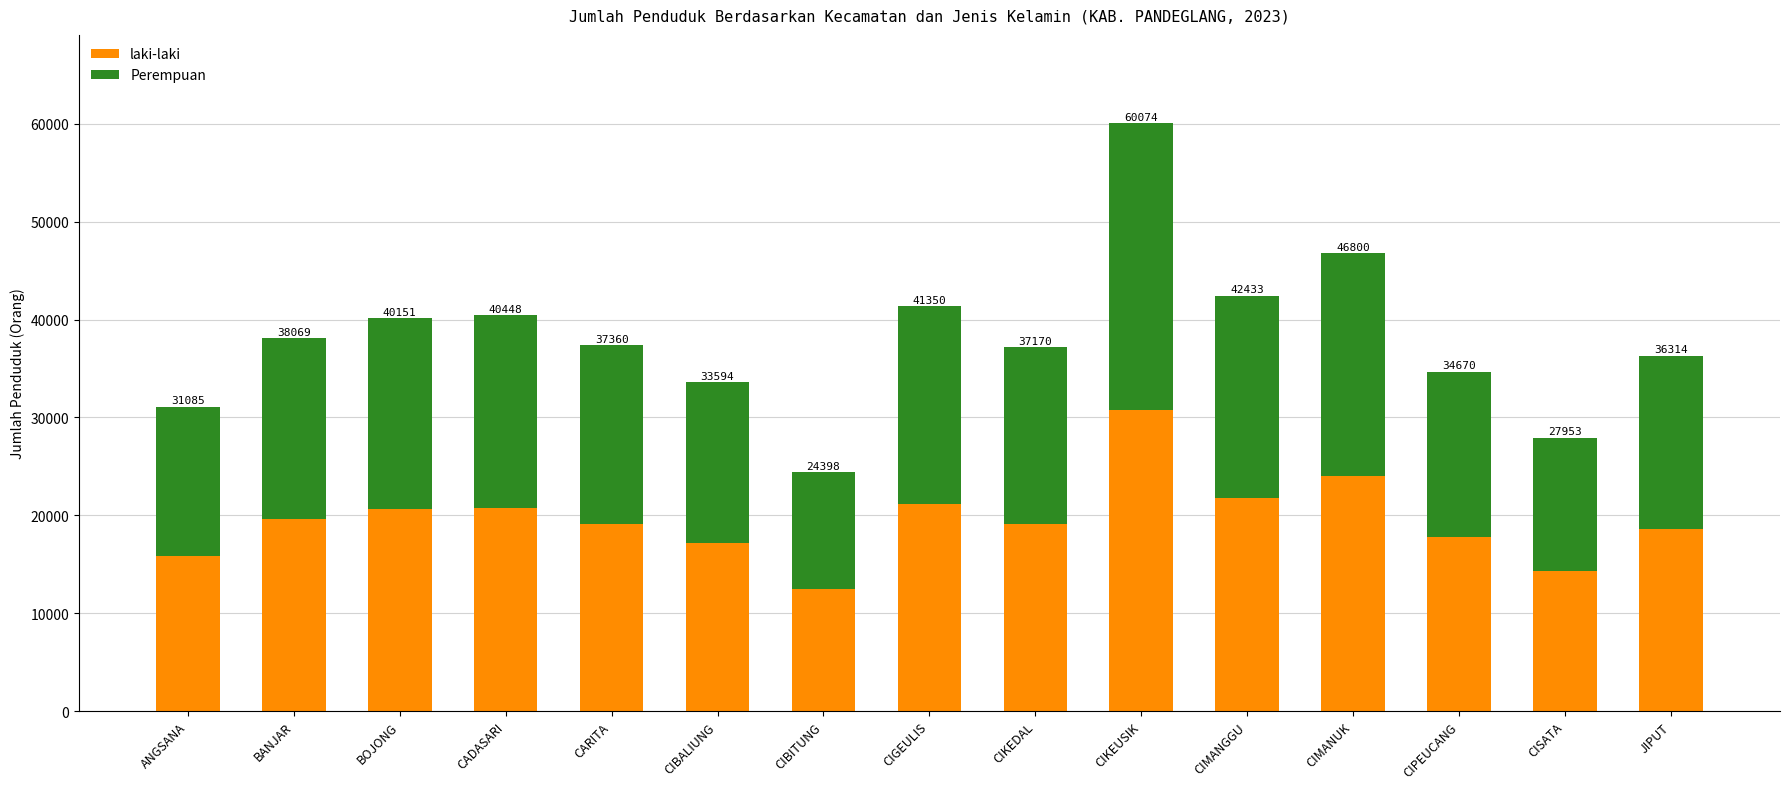

What are all the series names shown in the legend?

laki-laki, Perempuan